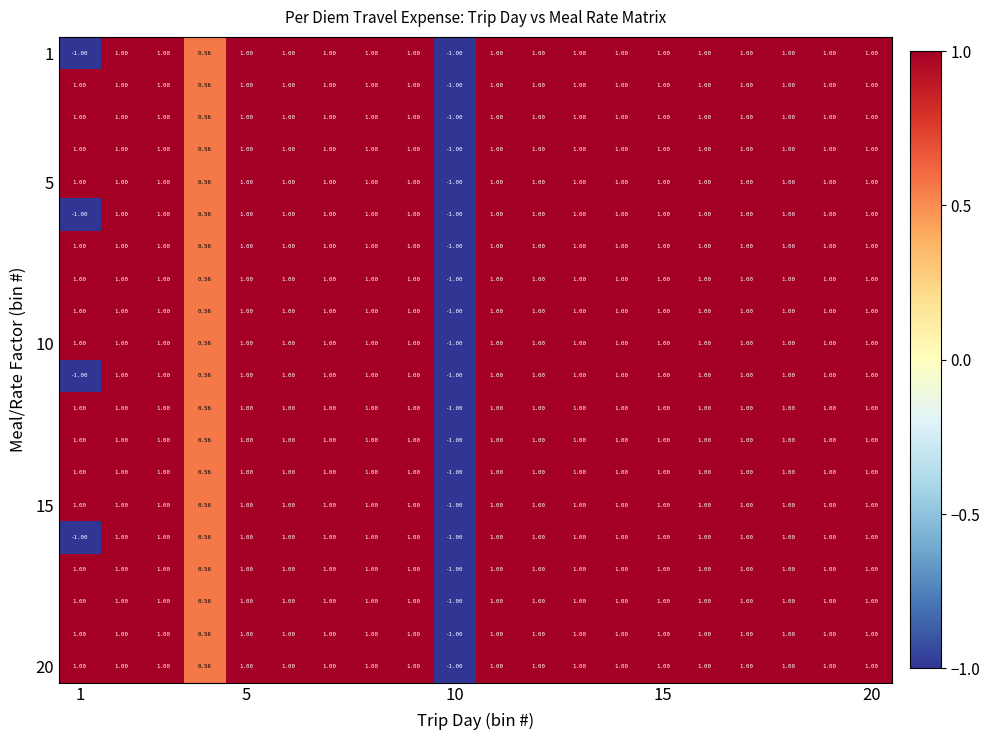

How many data points does each series have?

20